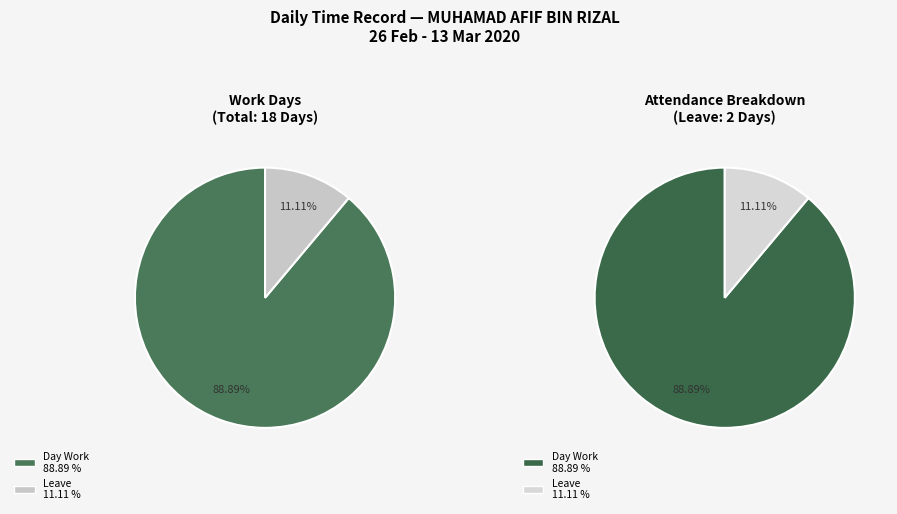

To the nearest percent, what is the difference between the Day Work and Leave slice percentages?

78%